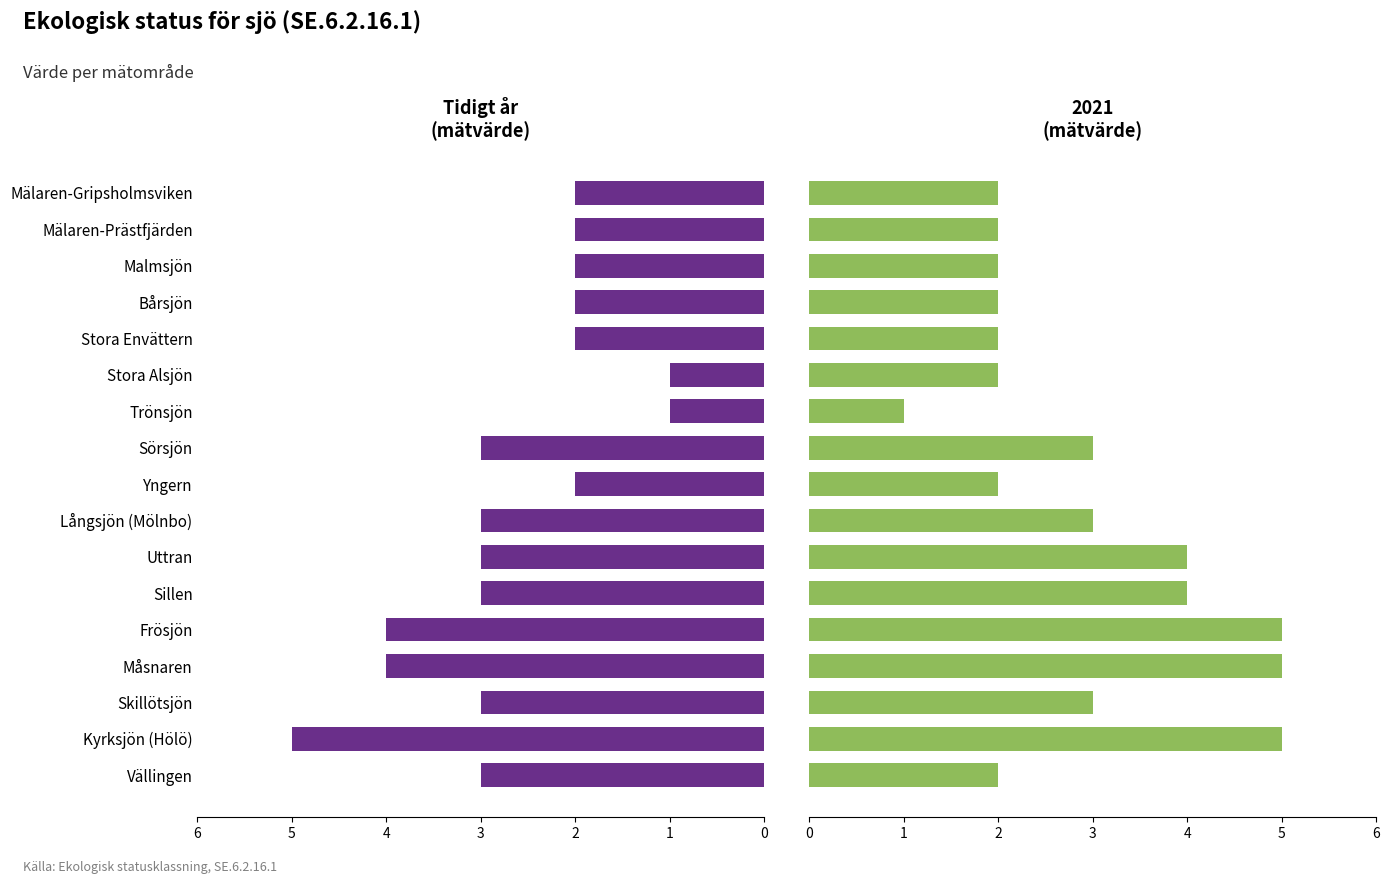

The chart shows a value of 4 at Sörsjön. True or false?

False